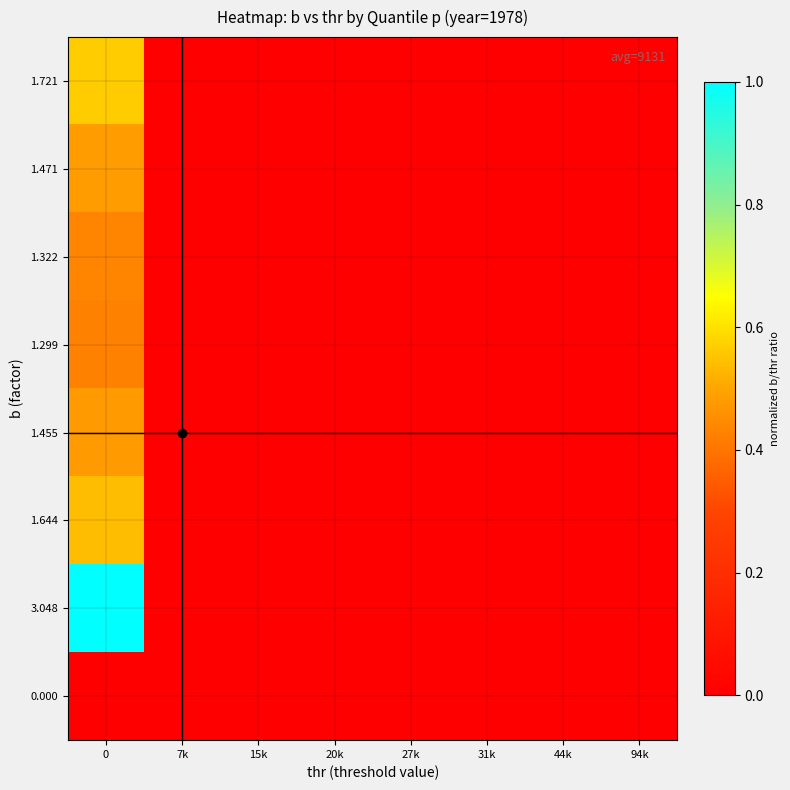

Reading left to right, list all the values displayed in this chart.

0.000: 0=0.0	7k=0.0	15k=0.0	20k=0.0	27k=0.0	31k=0.0	44k=0.0	94k=0.0
3.048: 0=1.0	7k=0.0	15k=0.0	20k=0.0	27k=0.0	31k=0.0	44k=0.0	94k=0.0
1.644: 0=0.5	7k=0.0	15k=0.0	20k=0.0	27k=0.0	31k=0.0	44k=0.0	94k=0.0
1.455: 0=0.5	7k=0.0	15k=0.0	20k=0.0	27k=0.0	31k=0.0	44k=0.0	94k=0.0
1.299: 0=0.4	7k=0.0	15k=0.0	20k=0.0	27k=0.0	31k=0.0	44k=0.0	94k=0.0
1.322: 0=0.4	7k=0.0	15k=0.0	20k=0.0	27k=0.0	31k=0.0	44k=0.0	94k=0.0
1.471: 0=0.5	7k=0.0	15k=0.0	20k=0.0	27k=0.0	31k=0.0	44k=0.0	94k=0.0
1.721: 0=0.6	7k=0.0	15k=0.0	20k=0.0	27k=0.0	31k=0.0	44k=0.0	94k=0.0